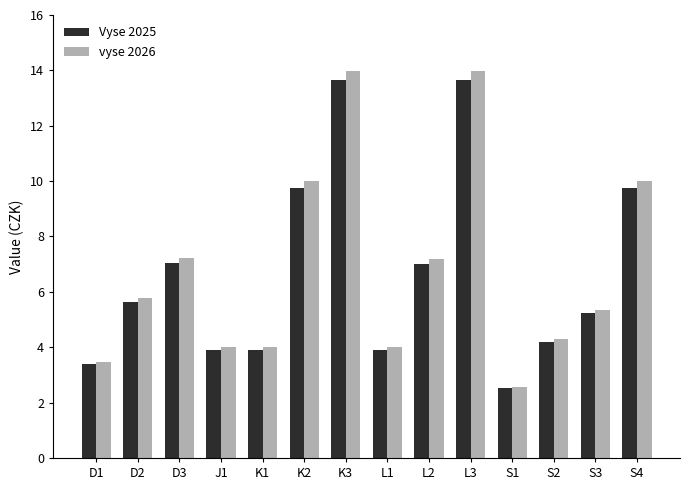

At how many categories does at least one series exceed 7?

6